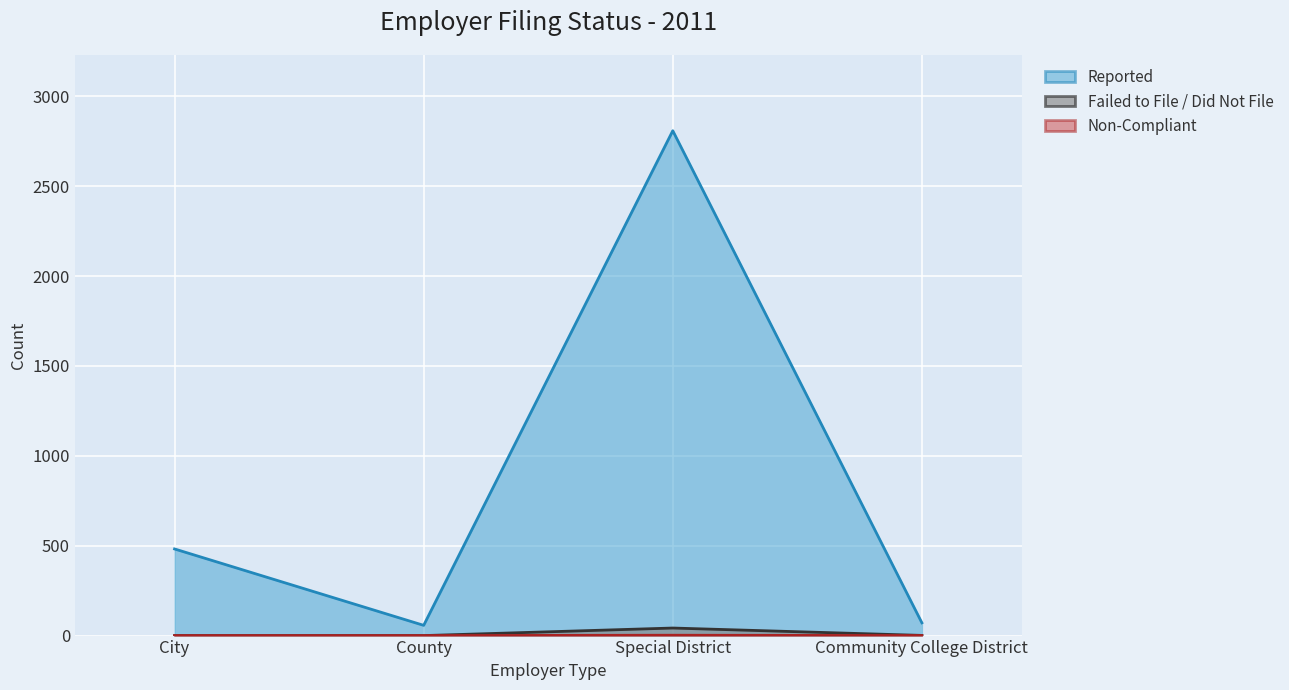

At which label does Failed to File / Did Not File reach its minimum?

City